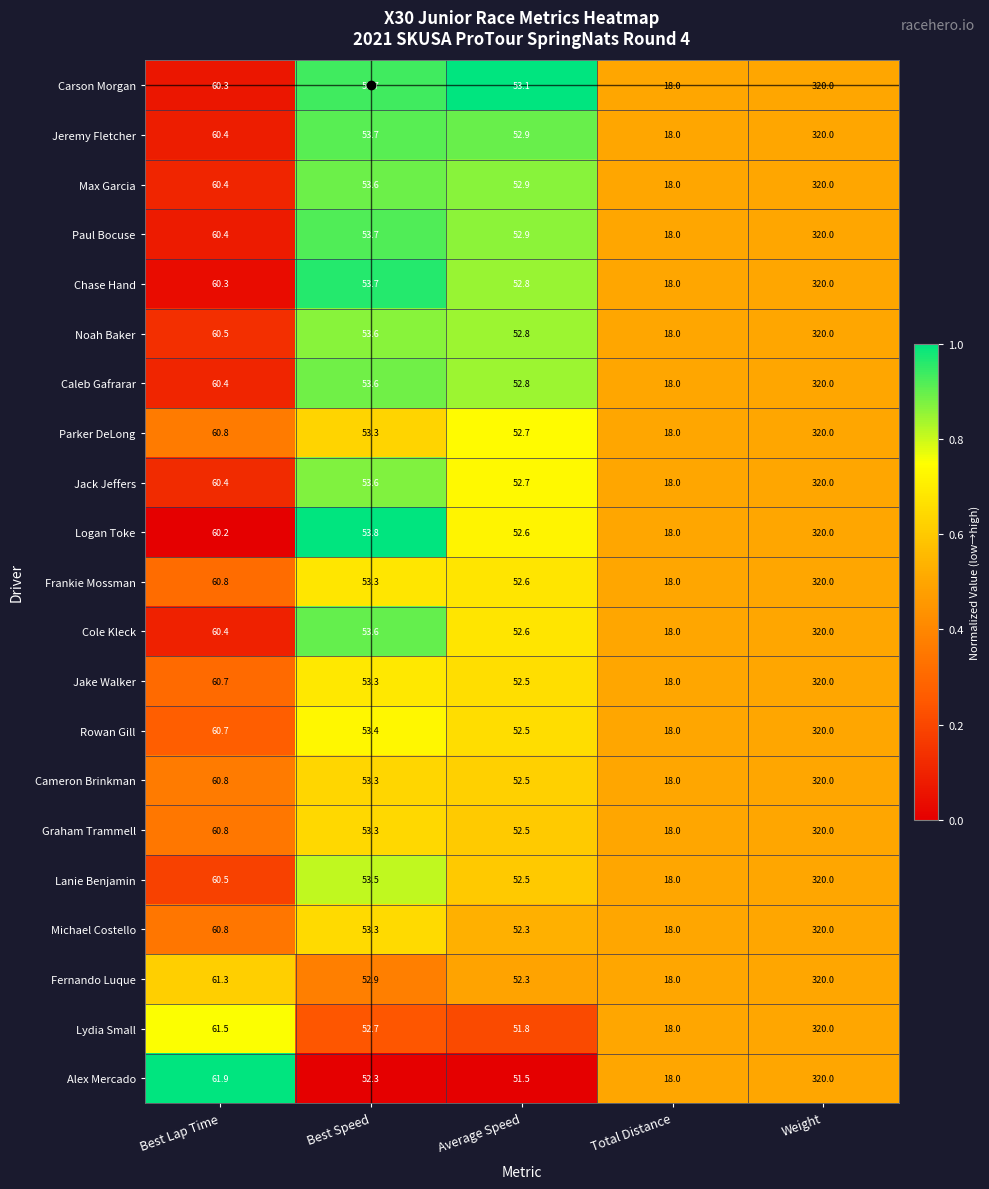

What is the difference between the Logan Toke values at Average Speed and Best Lap Time?

7.6